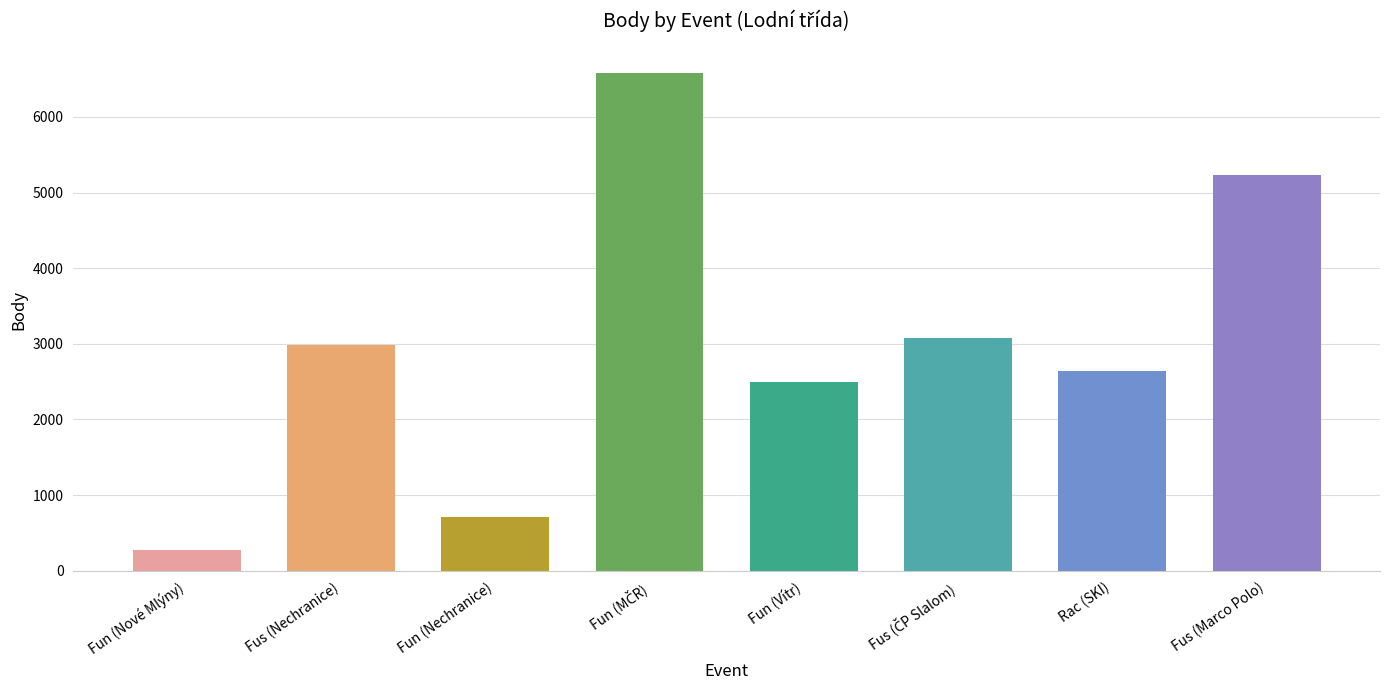

The chart shows a value of 5235 at Fus (Marco Polo). True or false?

True